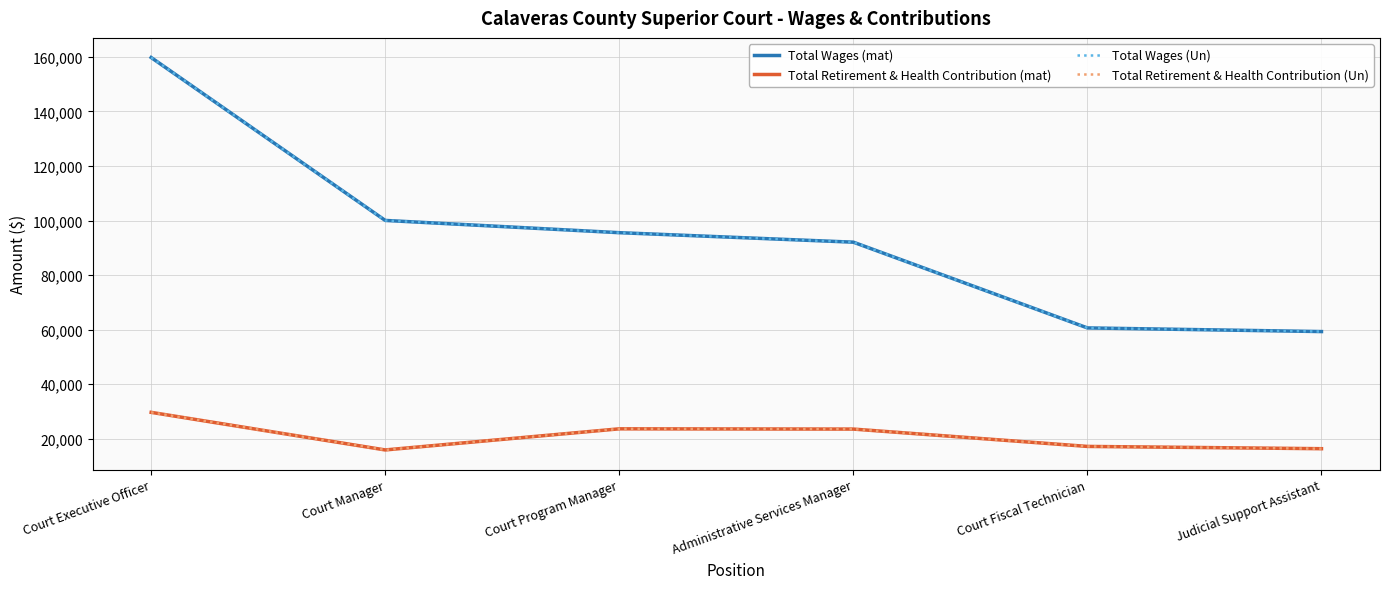

Does the chart display data point markers on the line(s)?

No